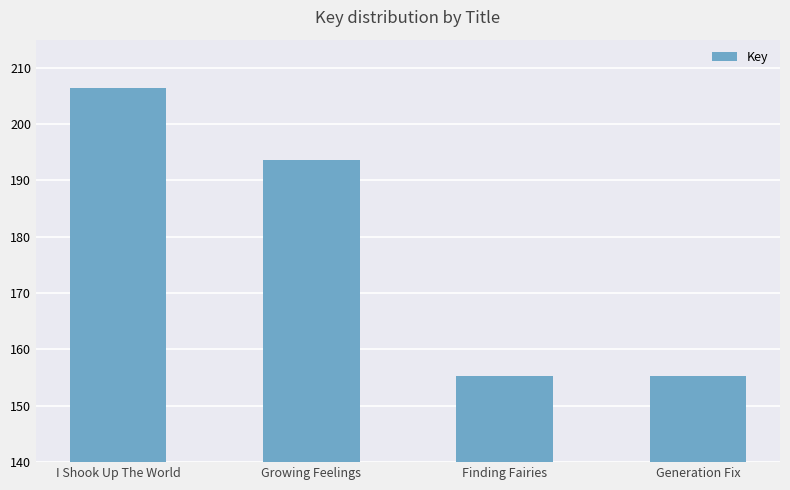

Rank the categories by value from highest to lowest.

I Shook Up The World, Growing Feelings, Finding Fairies, Generation Fix